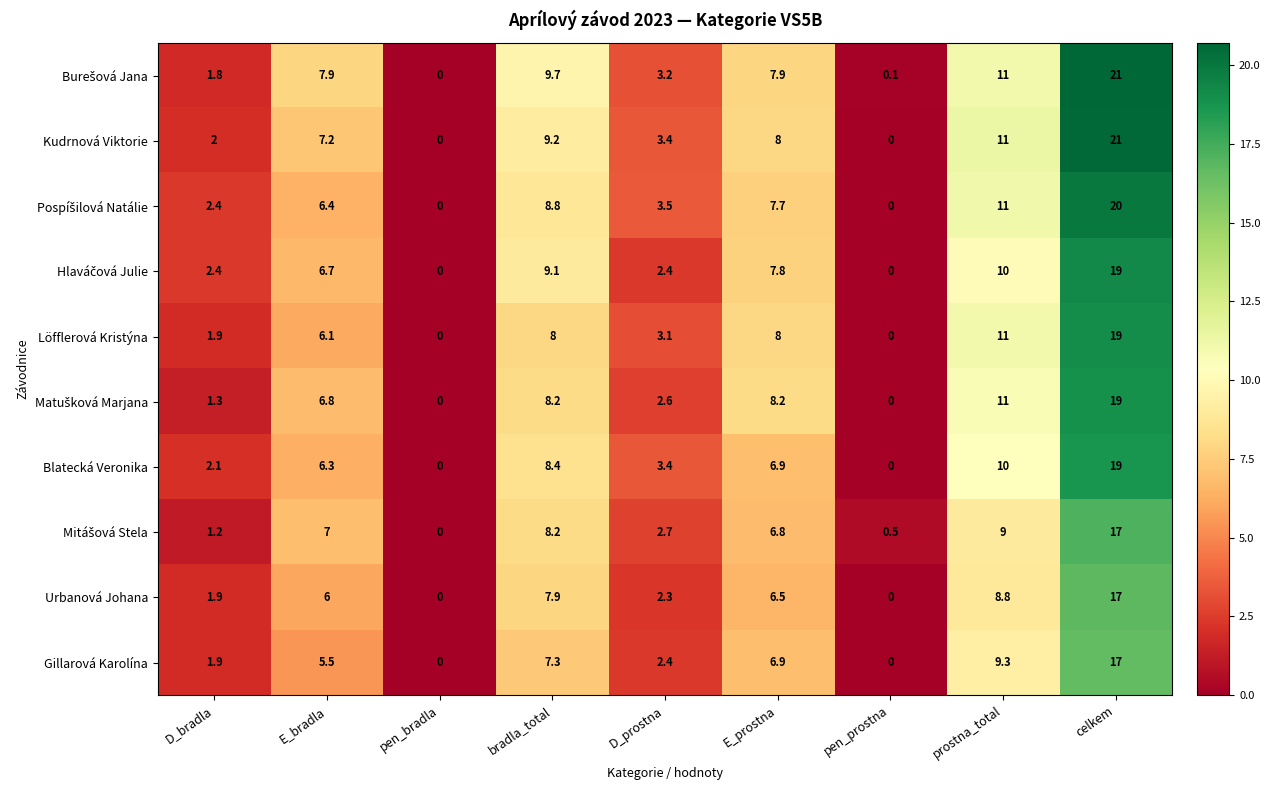

What is the greatest value displayed?

21.0